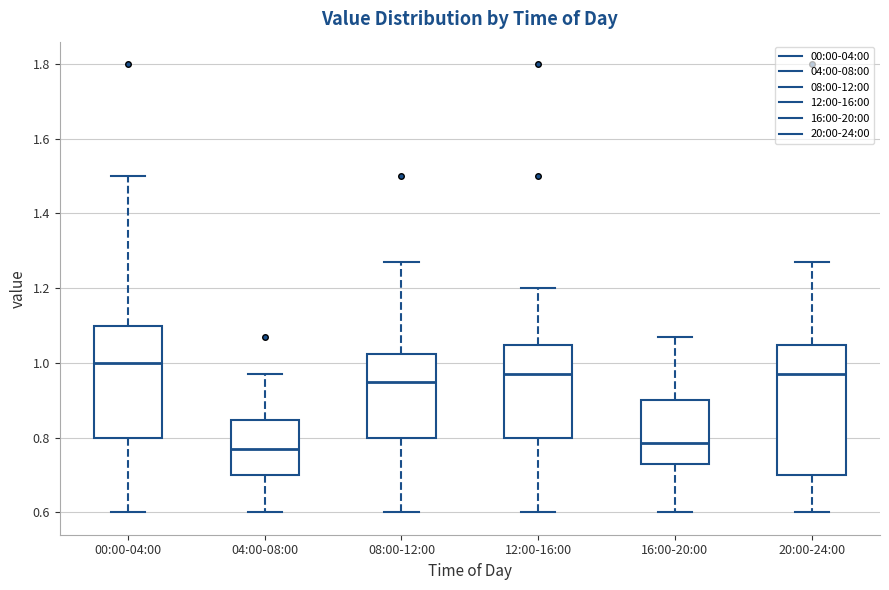

Where is the upper edge of the box for 04:00-08:00 on the y-axis? The values are not printed on the chart, so give them approximately, as read against the axis.

0.84